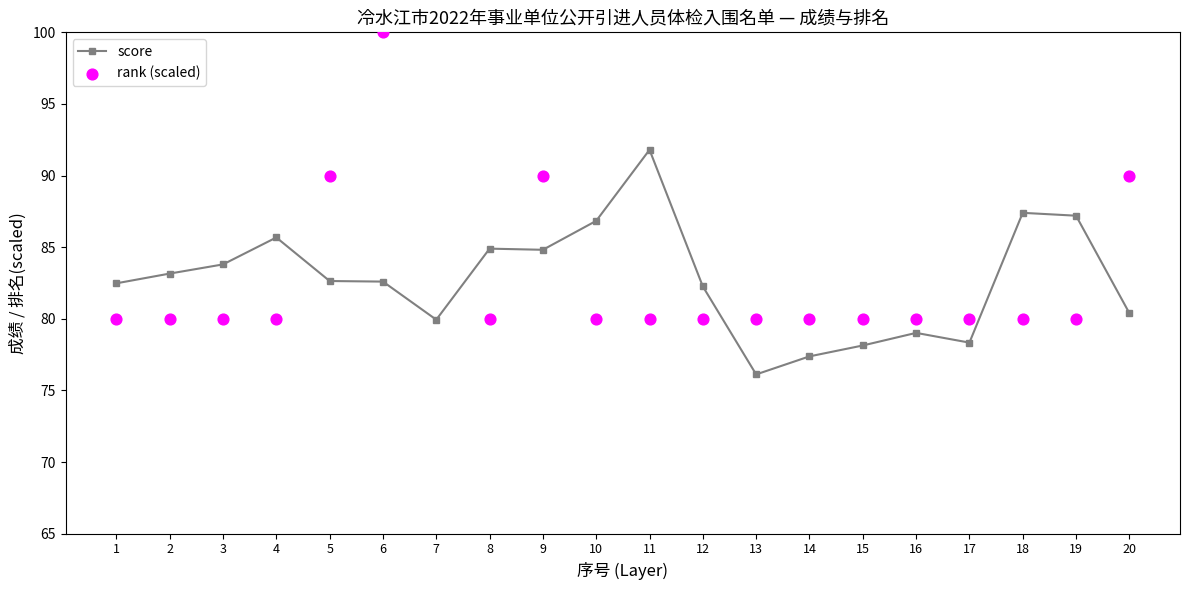

Which series has the widest spread of Y values?

rank (scaled)